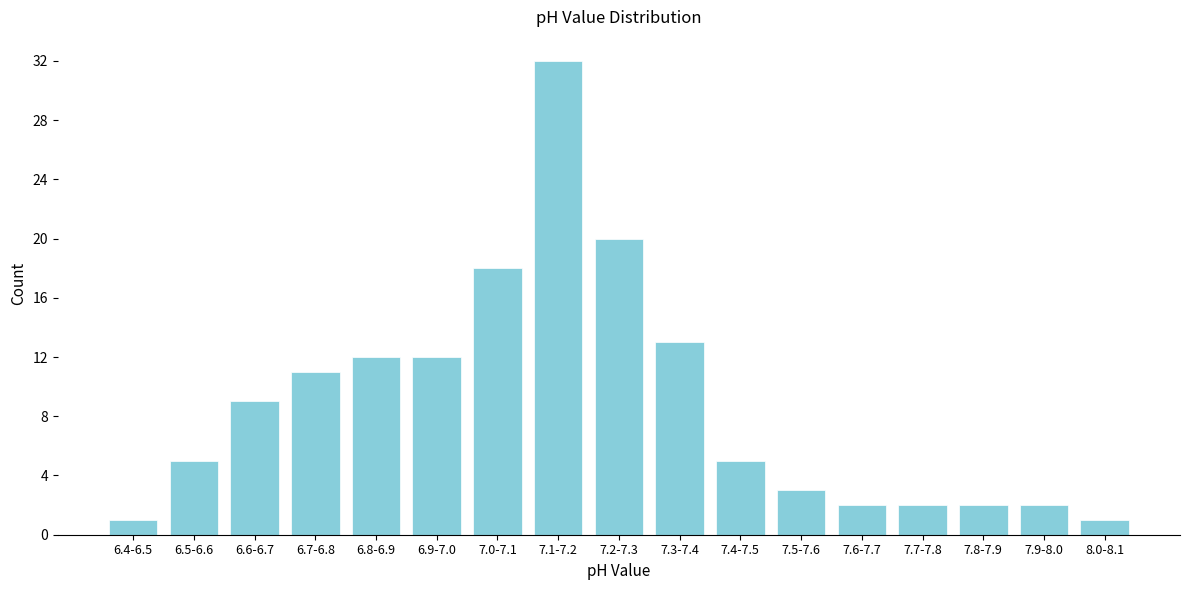

Reading left to right, extract all data points from this chart.

6.4-6.5=1	6.5-6.6=5	6.6-6.7=9	6.7-6.8=11	6.8-6.9=12	6.9-7.0=12	7.0-7.1=18	7.1-7.2=32	7.2-7.3=20	7.3-7.4=13	7.4-7.5=5	7.5-7.6=3	7.6-7.7=2	7.7-7.8=2	7.8-7.9=2	7.9-8.0=2	8.0-8.1=1